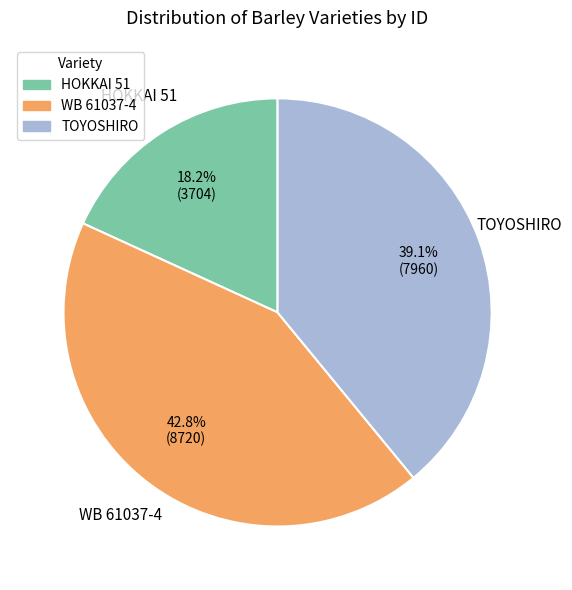

Count the number of slices in the pie.

3